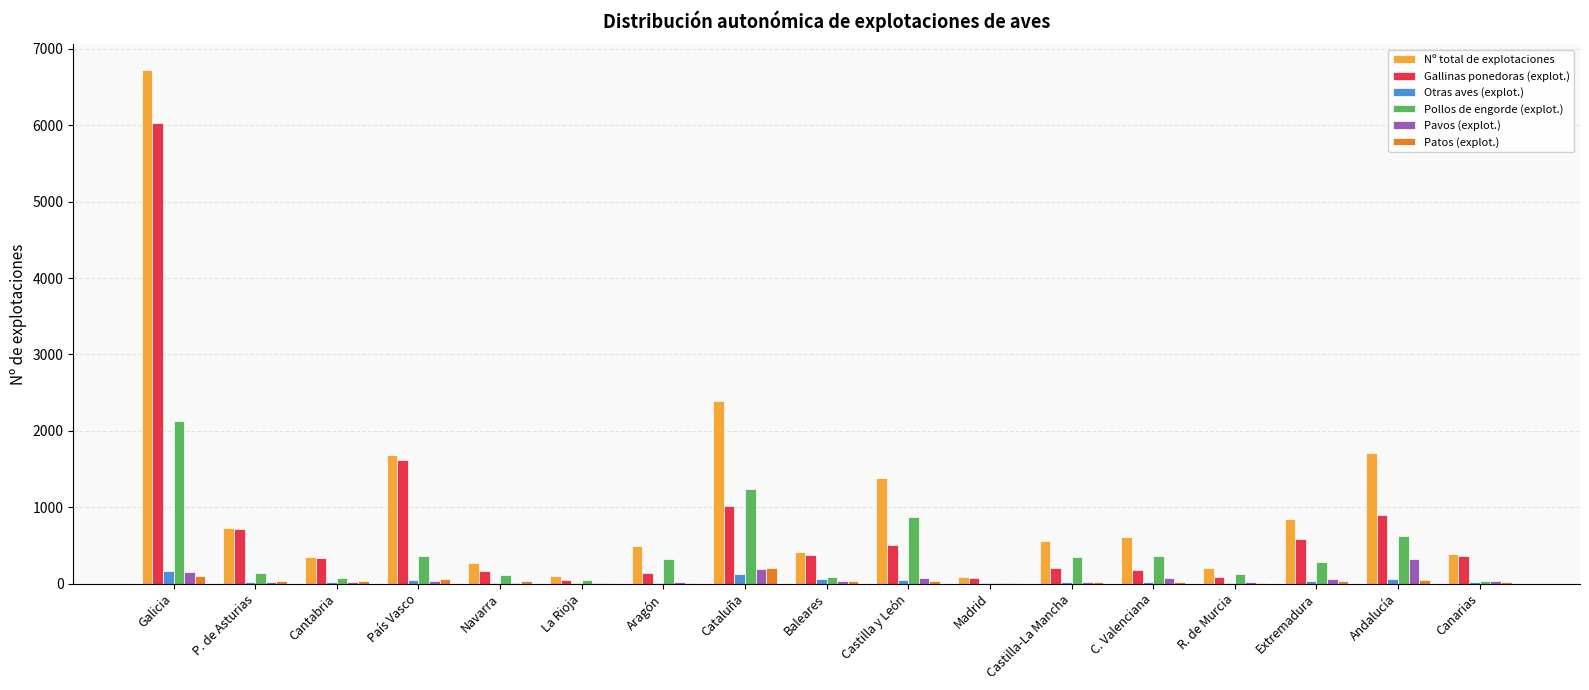

What is the maximum value for Otras aves (explot.)?

166